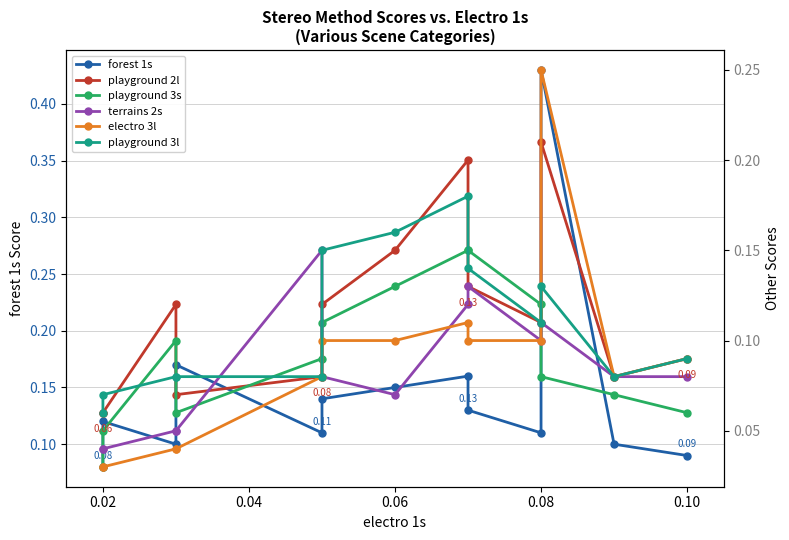

Is the value of playground 3s at 8 greater than the value of playground 2l at 11?

Yes